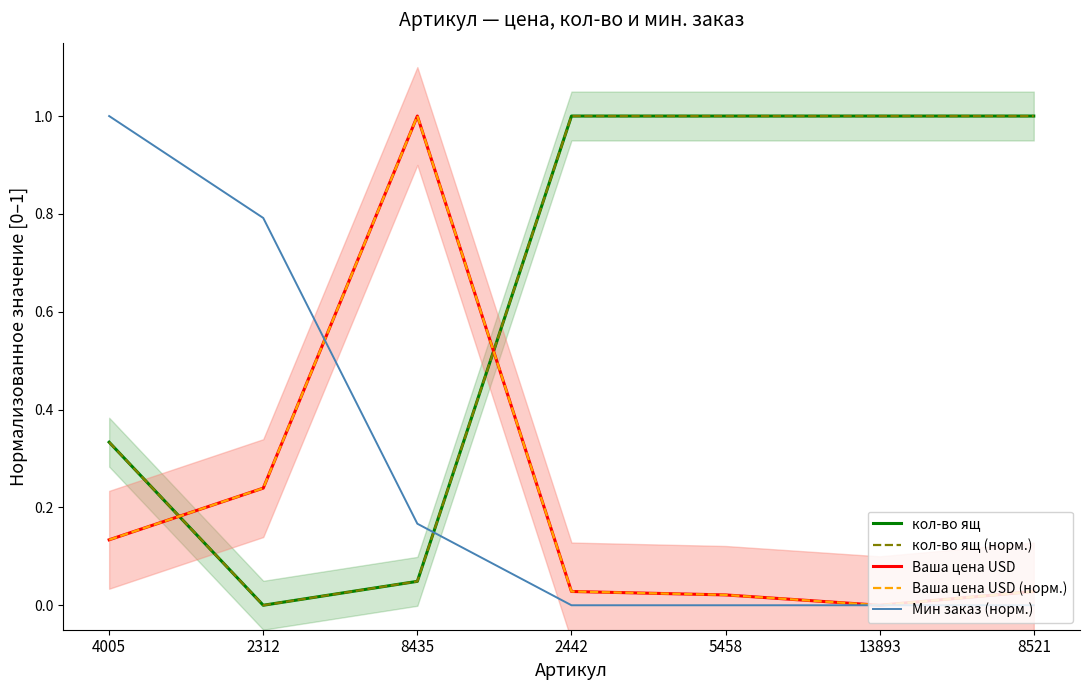

What position from the right is 4005?

7